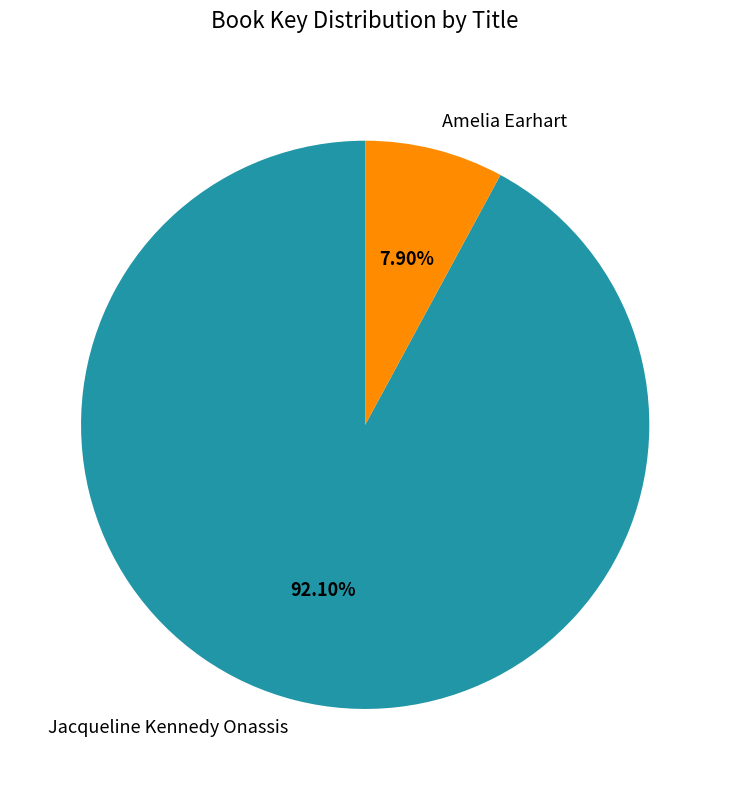

To the nearest percent, what percentage of the pie is Jacqueline Kennedy Onassis?

92%